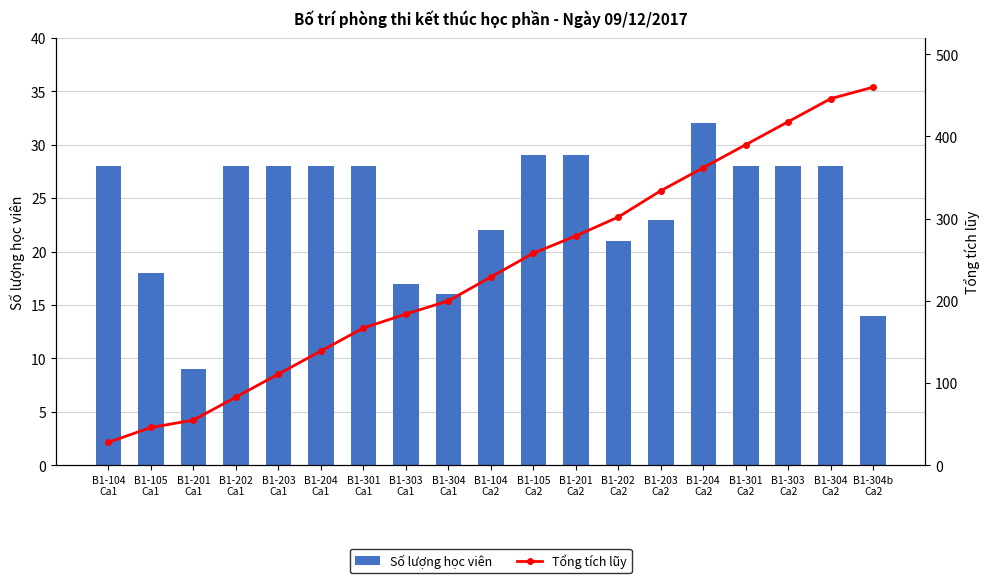

At which category is the sum across all series the highest?

B1-304
Ca2